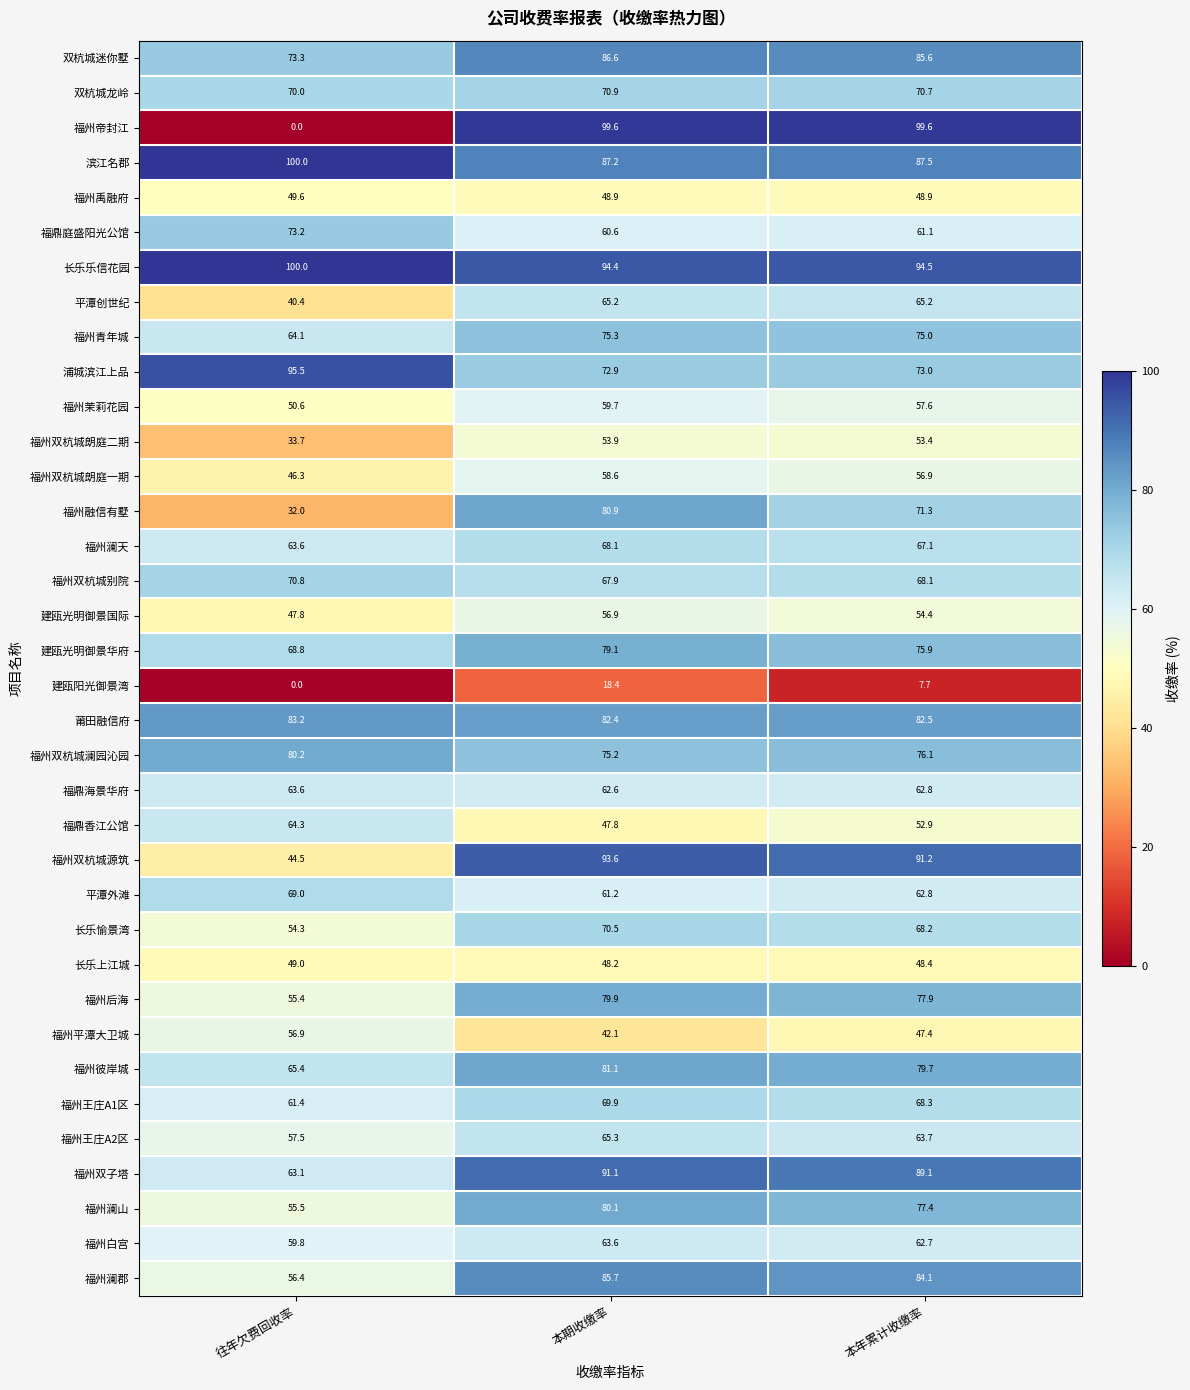

What is the difference between the maximum and minimum values in the 长乐上江城 series?

0.8